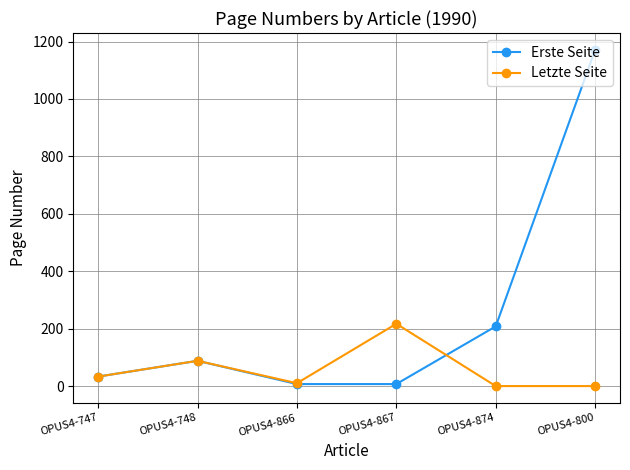

True or false: Erste Seite has more than 0 points higher than both neighbors.

True